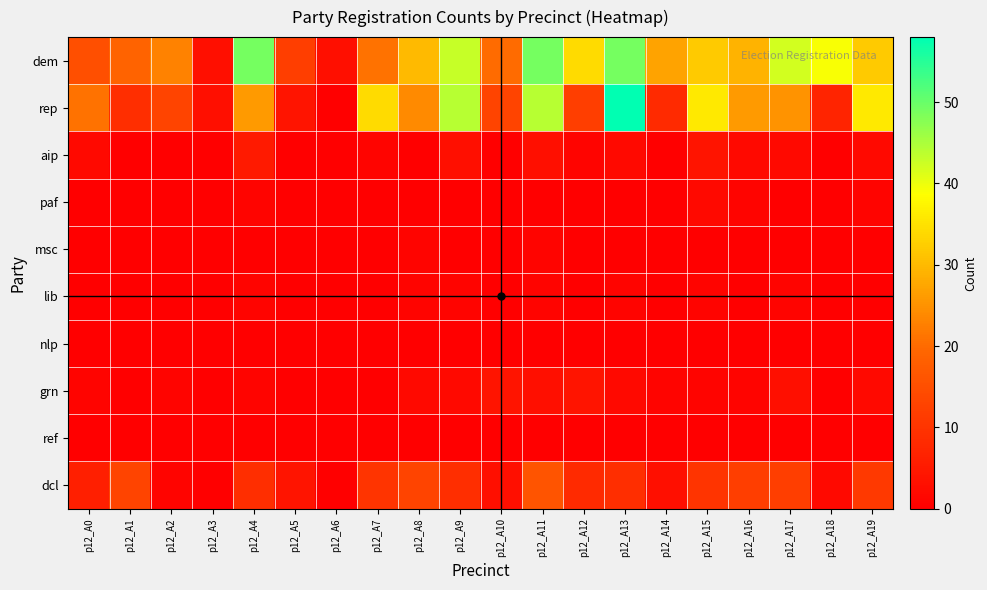

Rank the series by their maximum value, from lowest to highest.

nlp, ref, msc, lib, paf, grn, aip, dcl, dem, rep